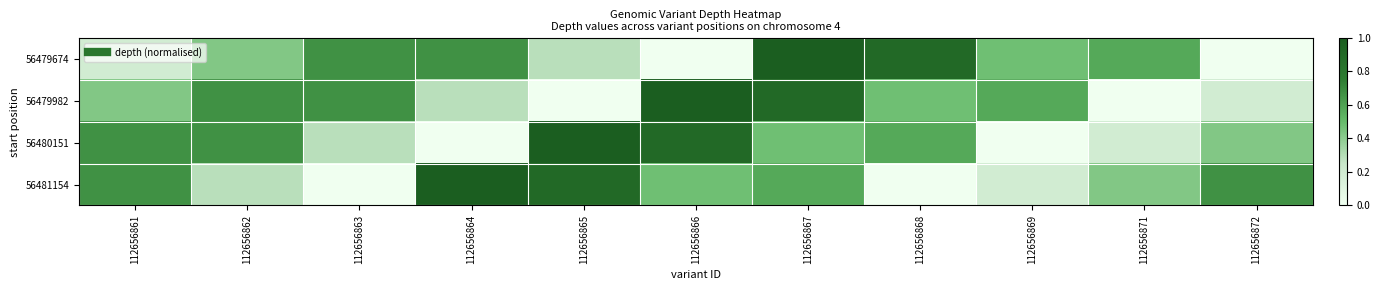

Count the number of categories in the chart.

11